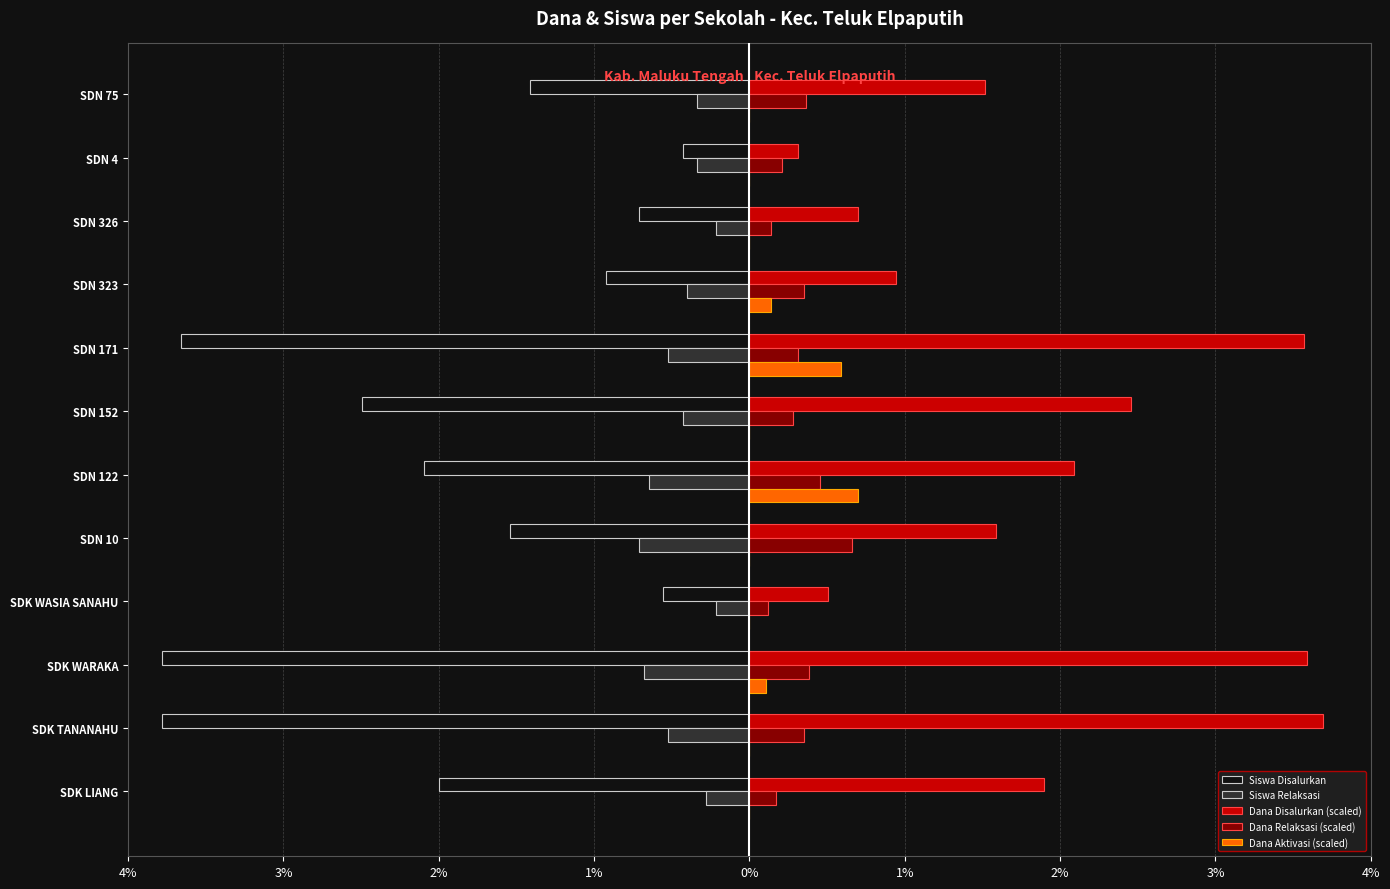

What are all the series names shown in the legend?

Siswa Disalurkan, Siswa Relaksasi, Dana Disalurkan (scaled), Dana Relaksasi (scaled), Dana Aktivasi (scaled)